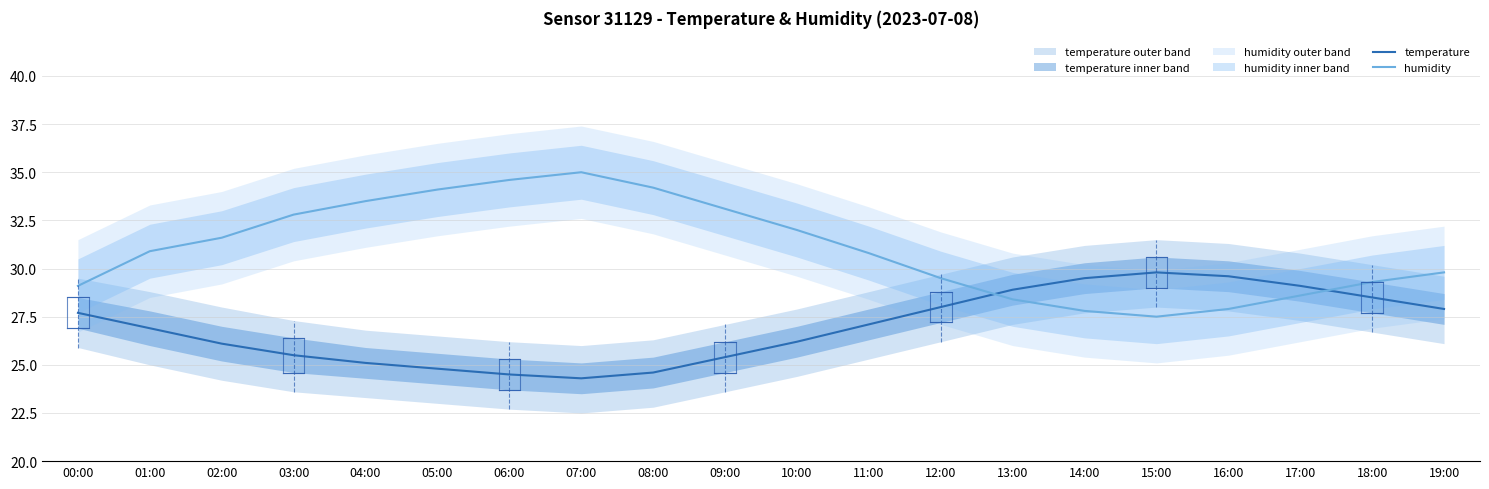

True or false: humidity has more than 2 points higher than both neighbors.

False